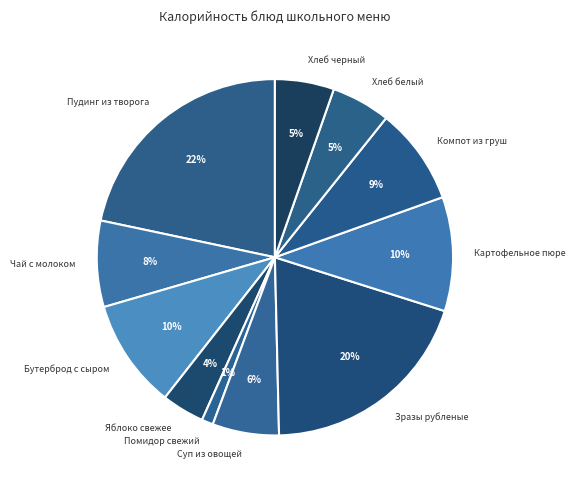

Is the sum of Бутерброд с сыром and Пудинг из творога greater than half?

No